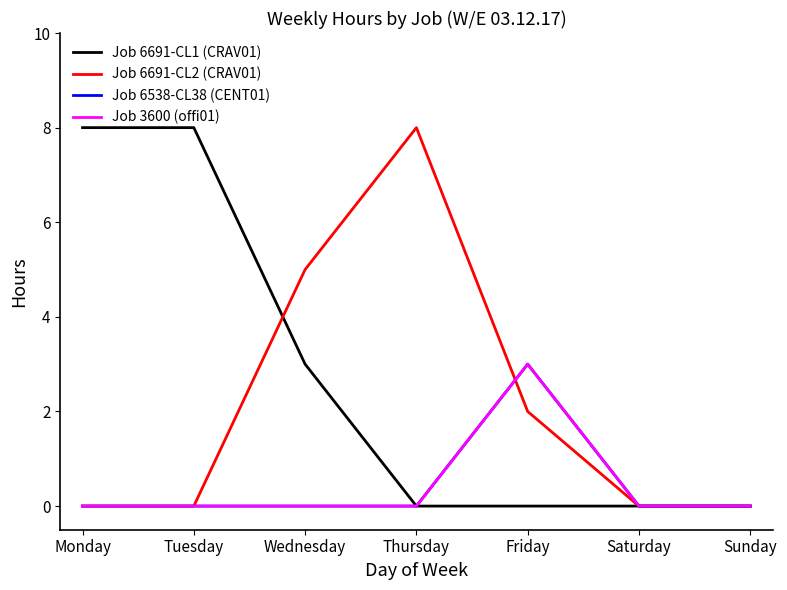

True or false: Job 6691-CL1 (CRAV01) has a value of 4 at Sunday.

False